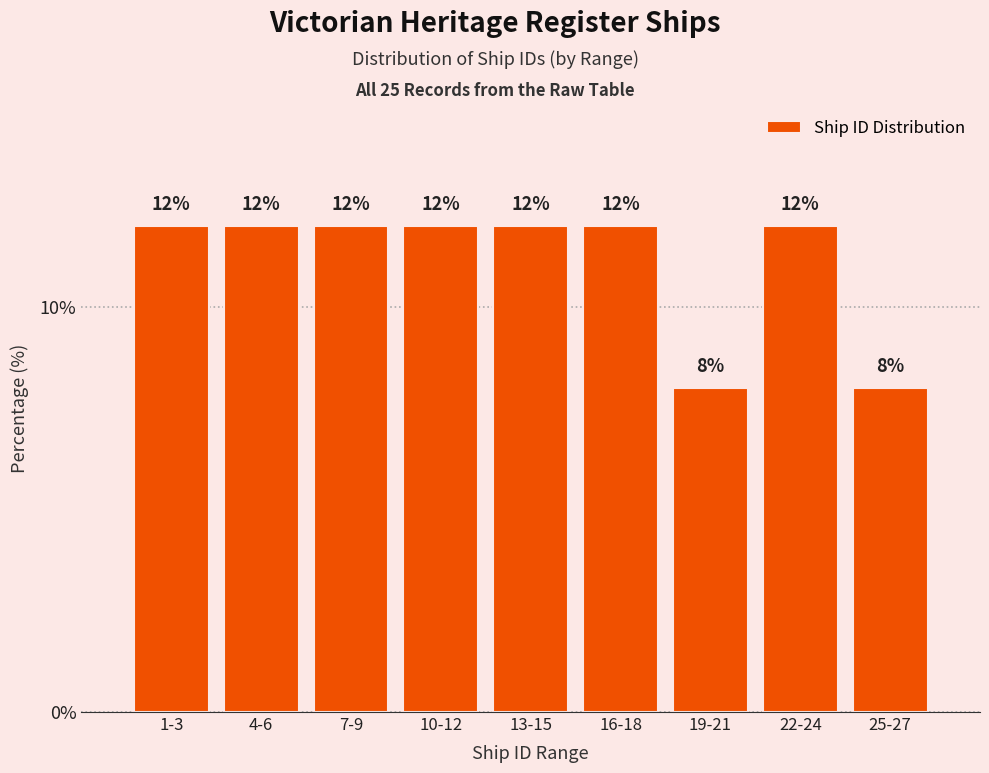

Reading left to right, extract all data points from this chart.

1-3=12	4-6=12	7-9=12	10-12=12	13-15=12	16-18=12	19-21=8	22-24=12	25-27=8